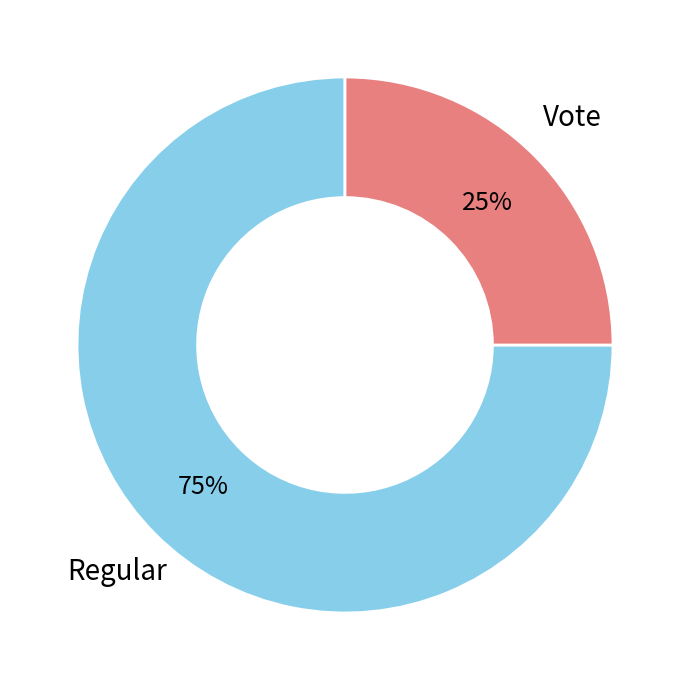

To the nearest percent, what is the average slice percentage?

50%